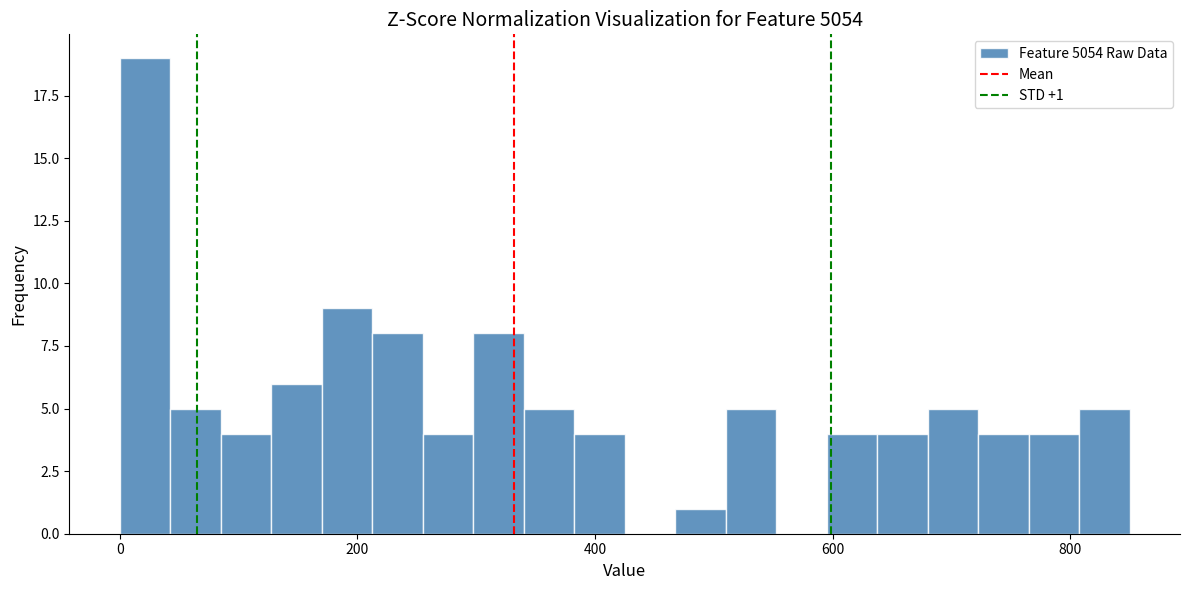

Around what value on the x-axis is the tallest bar? Give the approximate position of its centre, as read against the axis.

20